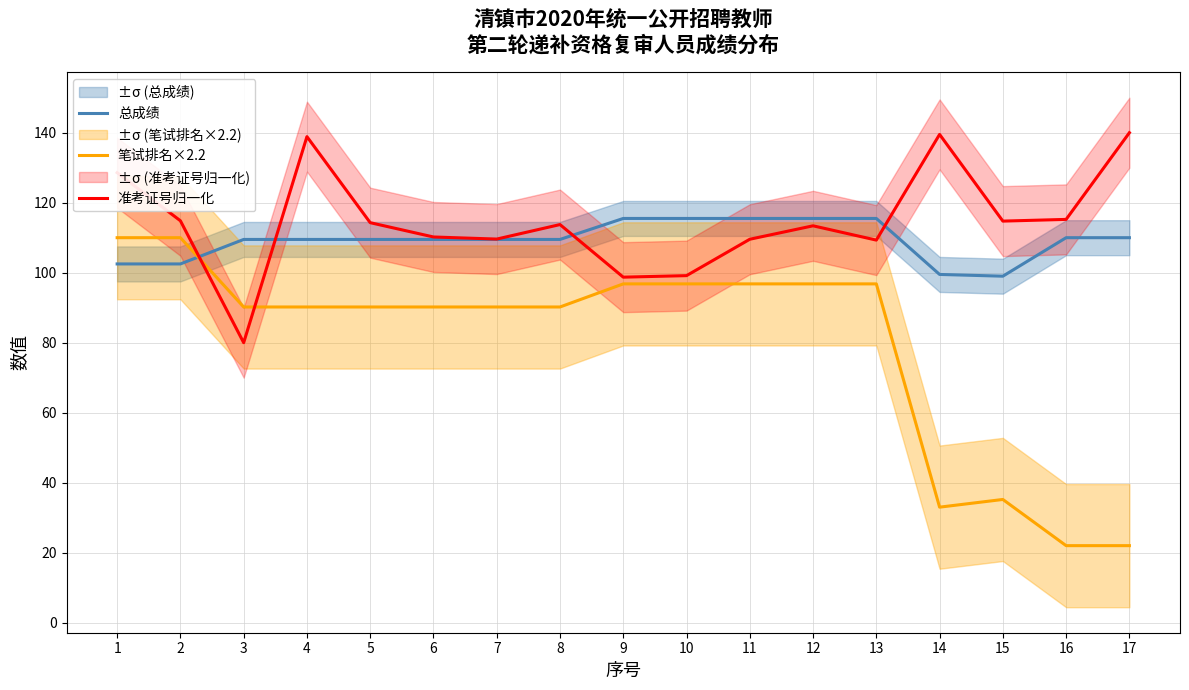

True or false: 笔试排名×2.2 has more than 0 interior local peaks.

True